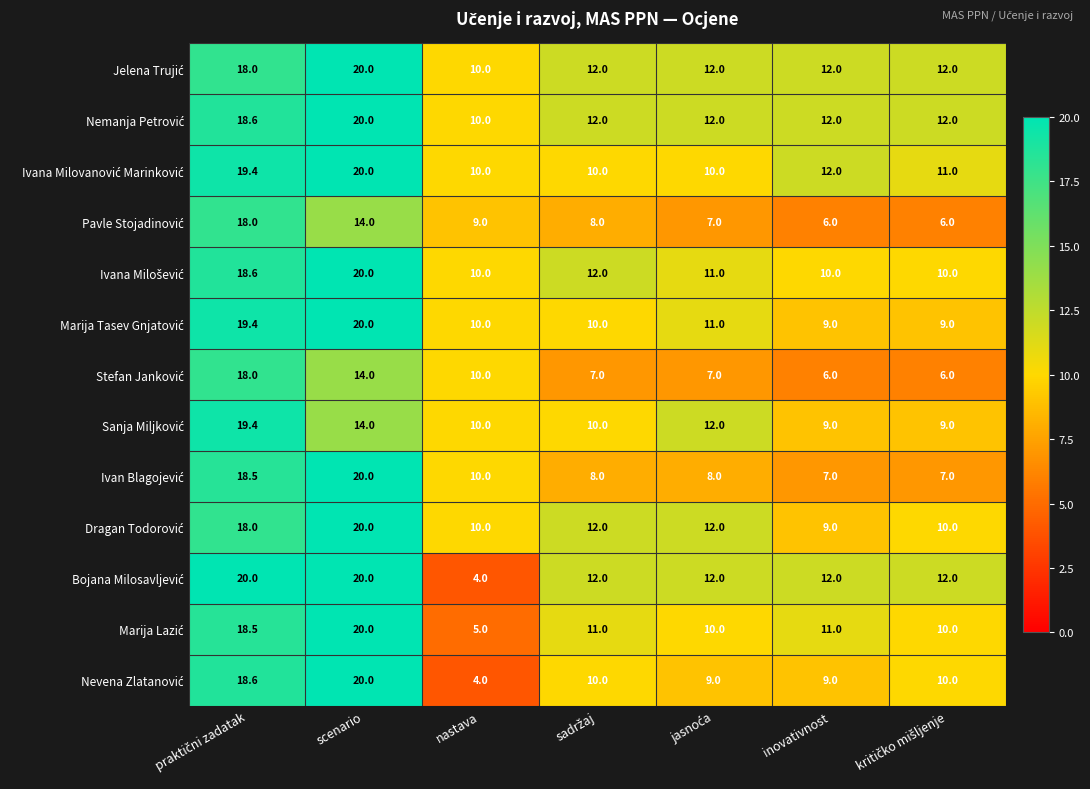

At which category does the chart reach its minimum across all series?

nastava